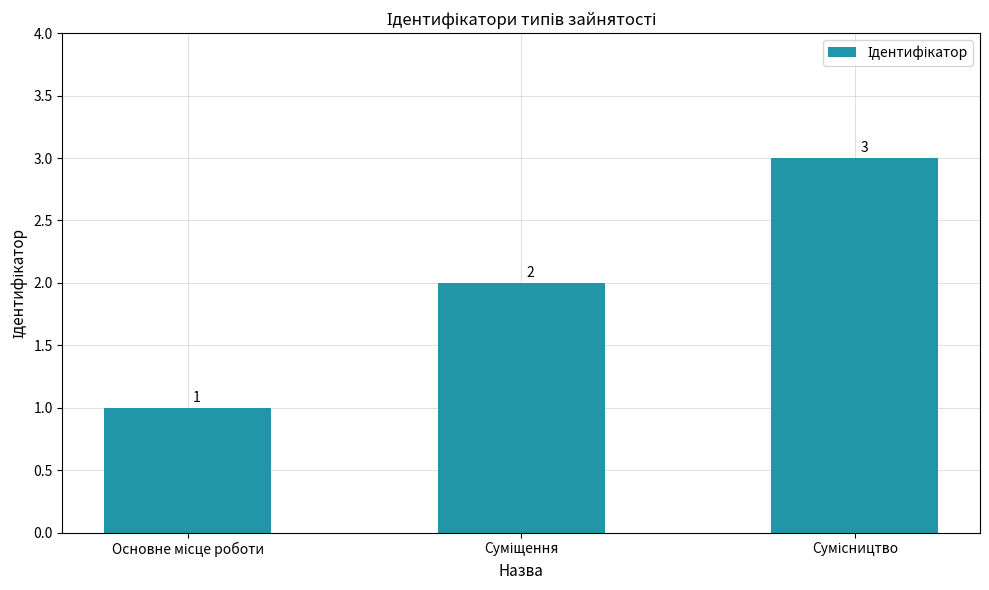

What is the difference between the second highest and minimum values?

1